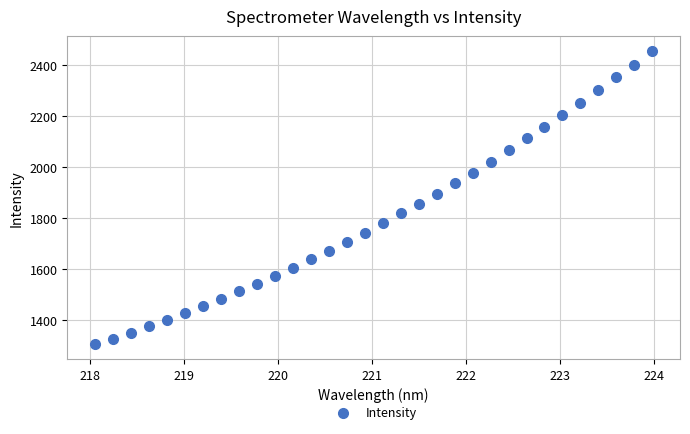

What is the range of X values (max minus min)?

5.9